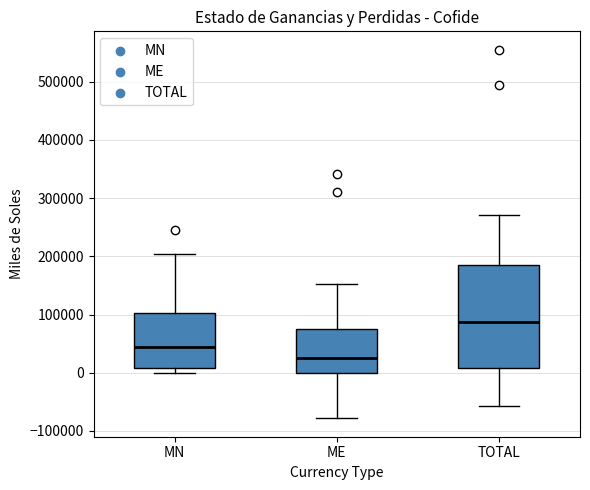

Reading left to right, read every box against the y-axis: the position of its median line, the range the box covers, and the ends of its whiskers. The values are not printed on the chart, so give them approximately, as read against the axis.

MN: median 40000, box 10000 to 100000, whiskers 0 to 200000
ME: median 30000, box 0 to 80000, whiskers -80000 to 150000
TOTAL: median 90000, box 10000 to 190000, whiskers -60000 to 270000